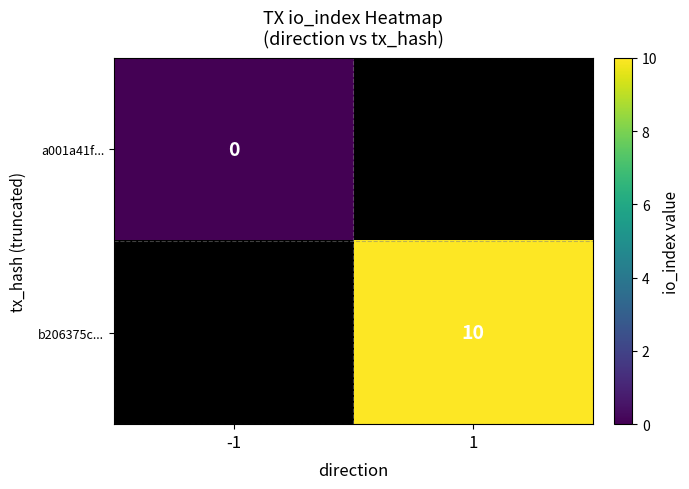

Is it true that b206375c... equals 10 at 1?

True